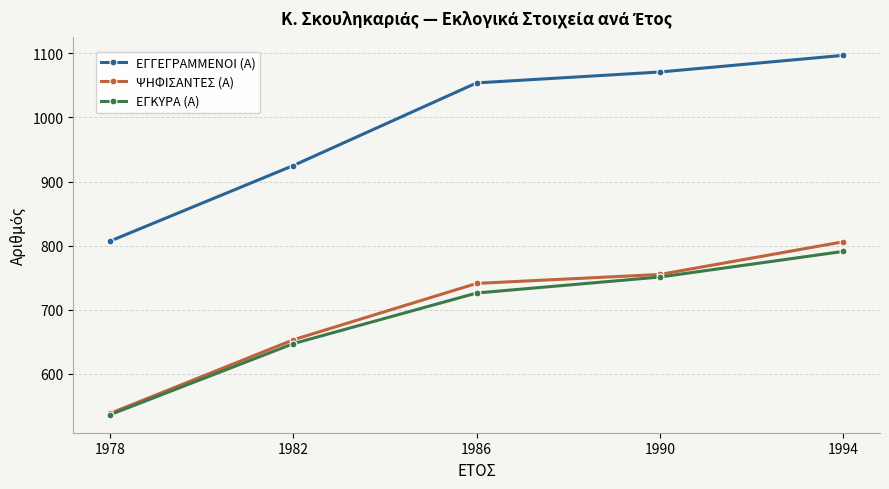

At how many categories does at least one series exceed 980?

3